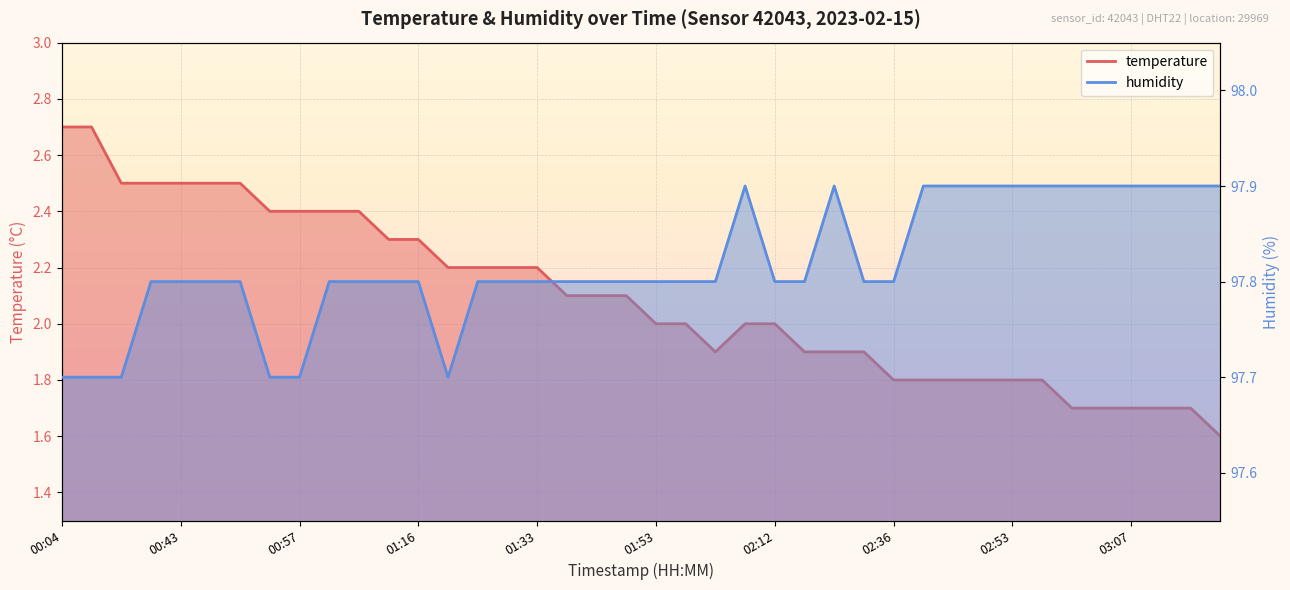

List the series in order of their peak value, highest first.

humidity, temperature